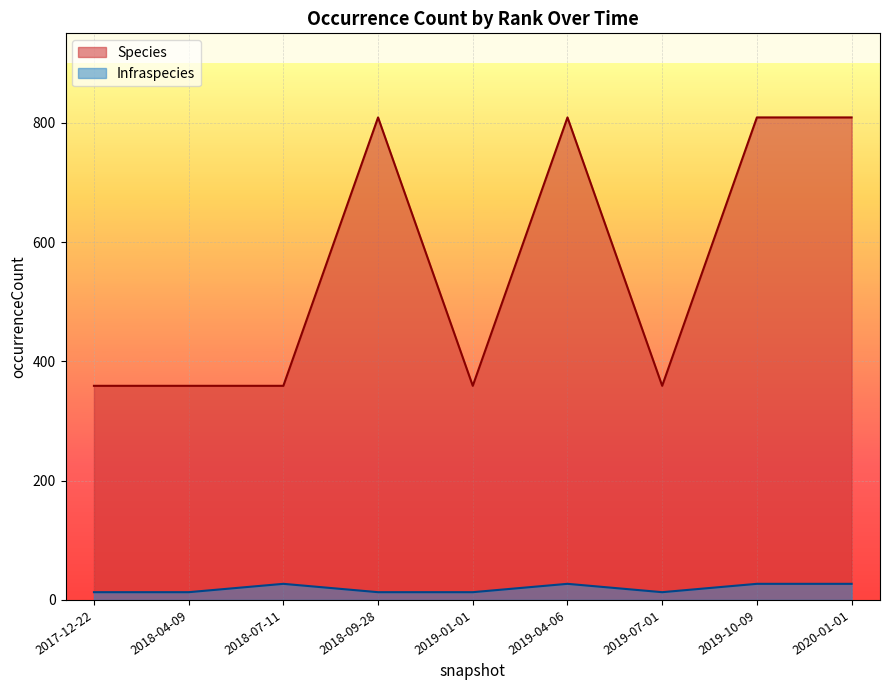

How many data points in Species are above 359?

4